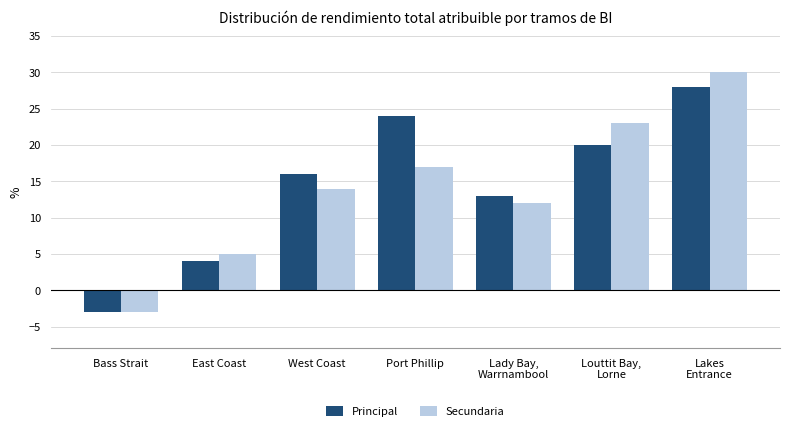

Between Lady Bay,
Warrnambool and Lakes
Entrance, which series saw the biggest shift?

Secundaria